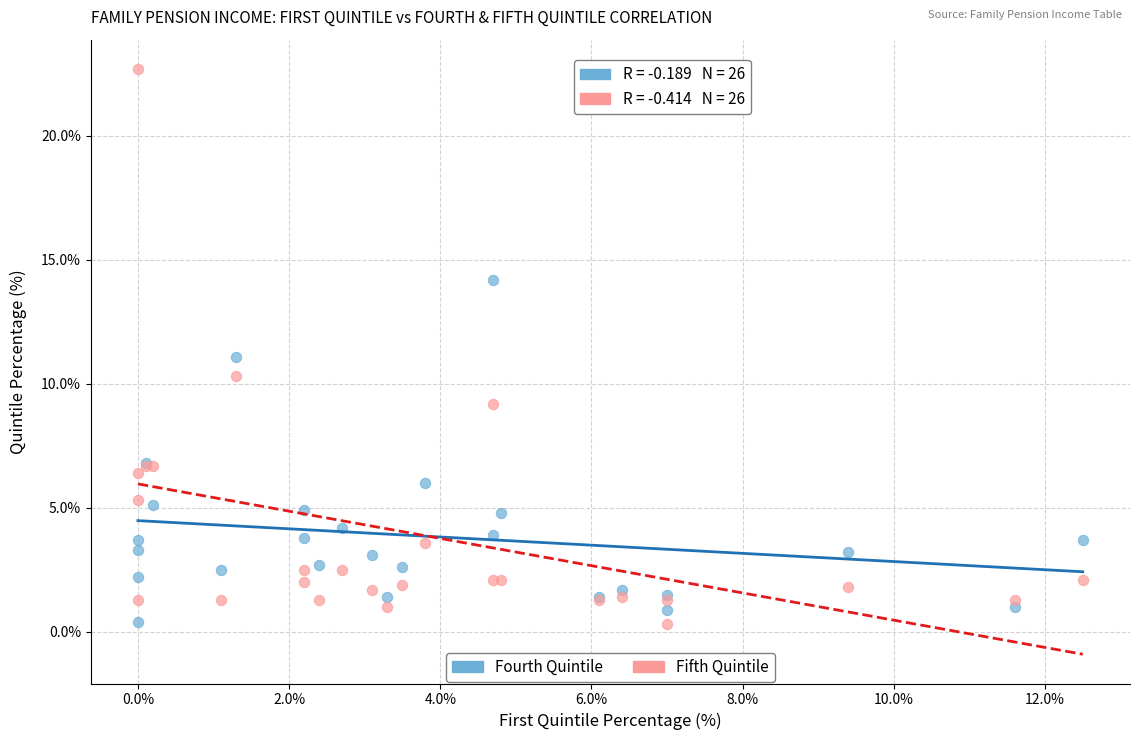

Which series has the widest spread of Y values?

Fifth Quintile